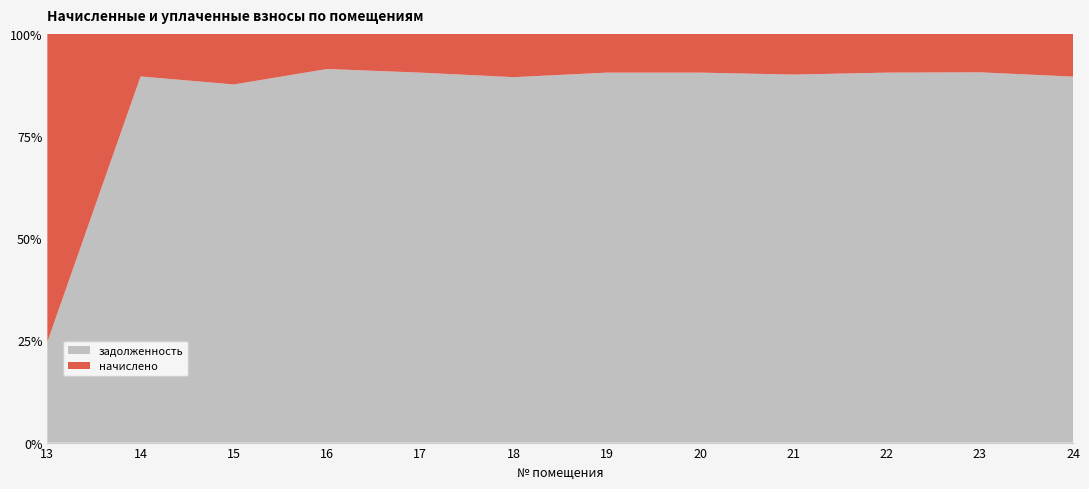

Reading left to right, transcribe all the data shown in this chart.

начислено: 13=1088.6	14=1604.0	15=1823.5	16=1238.3	17=1483.3	18=1823.5	19=1956.2	20=1575.1	21=1217.9	22=2007.2	23=1571.7	24=1660.2
задолженность: 13=356.0	14=13811.0	15=12908.1	16=13176.1	17=14163.0	18=15399.2	19=18678.4	20=15040.1	21=11016.2	22=19165.6	23=15149.0	24=14217.4